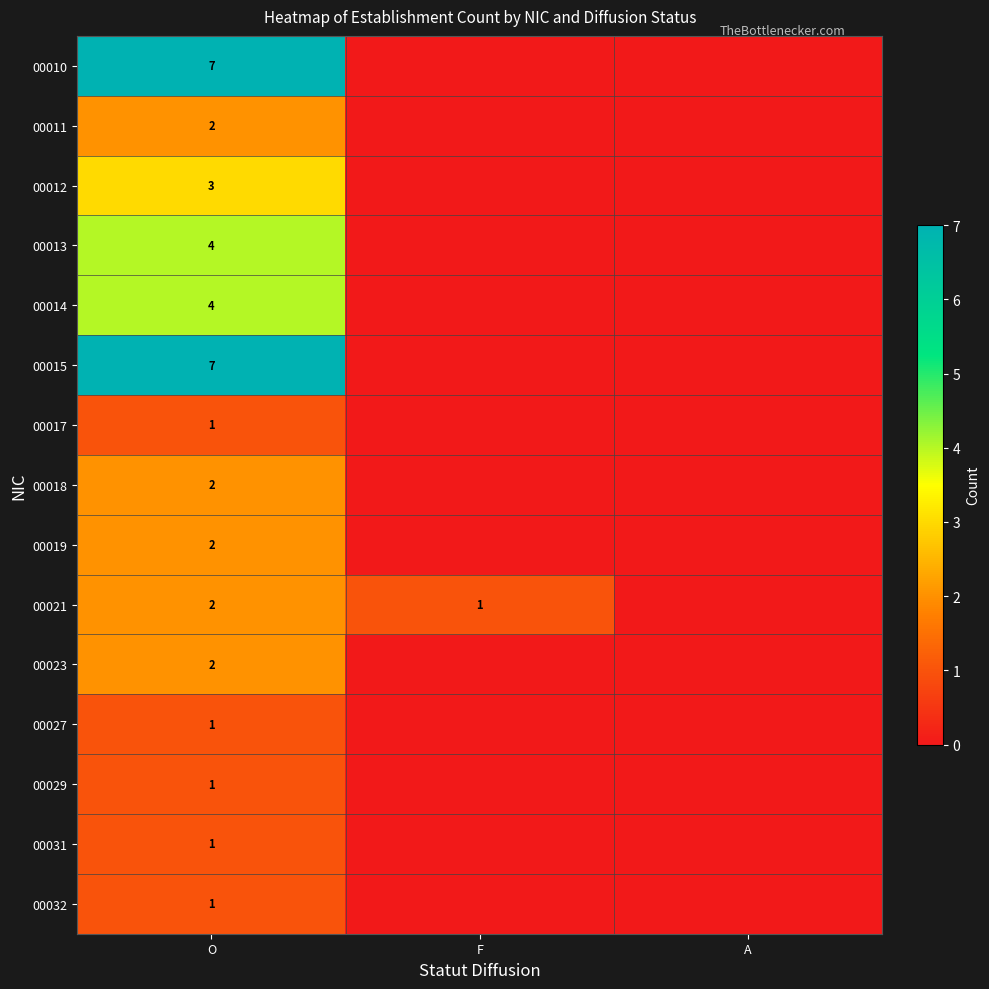

The 00017 series shows 1 at O. True or false?

True